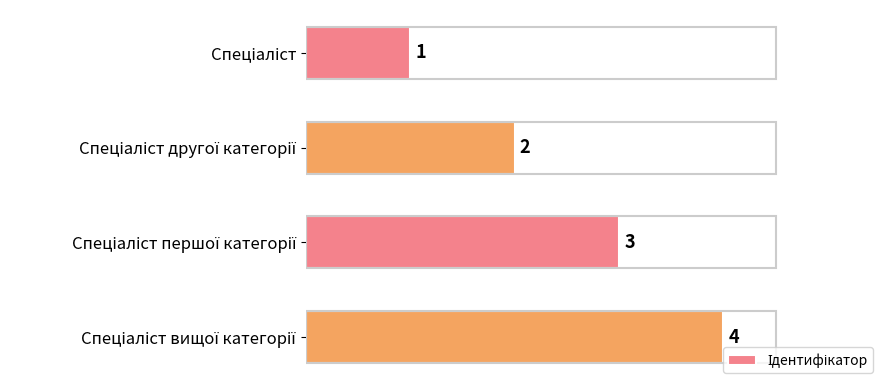

How many categories are shown in the chart?

4